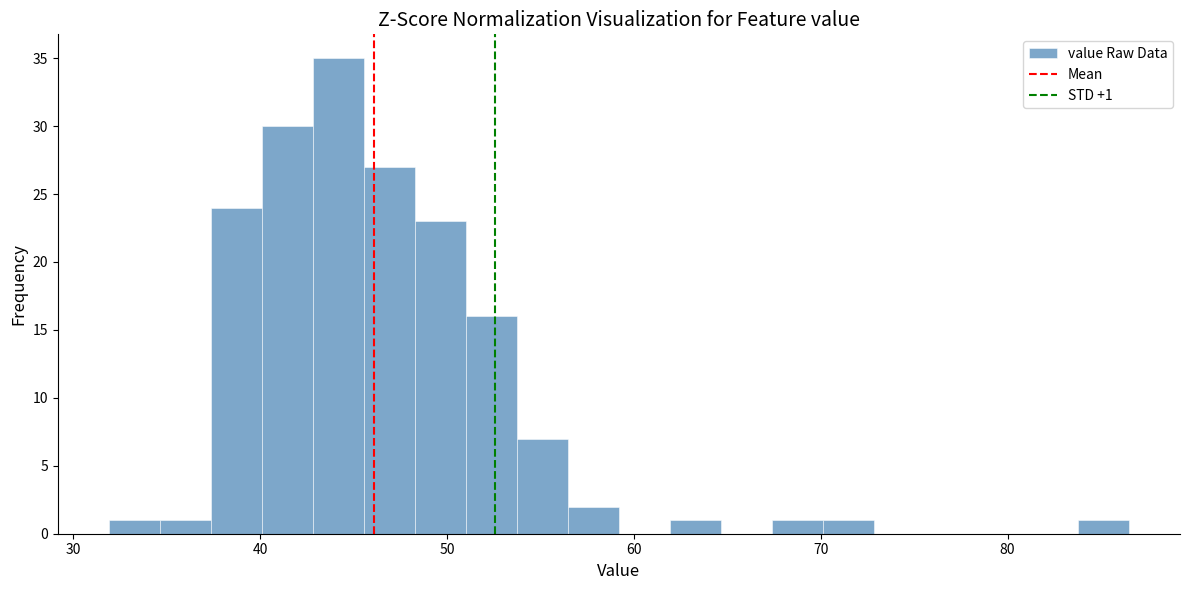

Around what value on the x-axis is the tallest bar? Give the approximate position of its centre, as read against the axis.

44